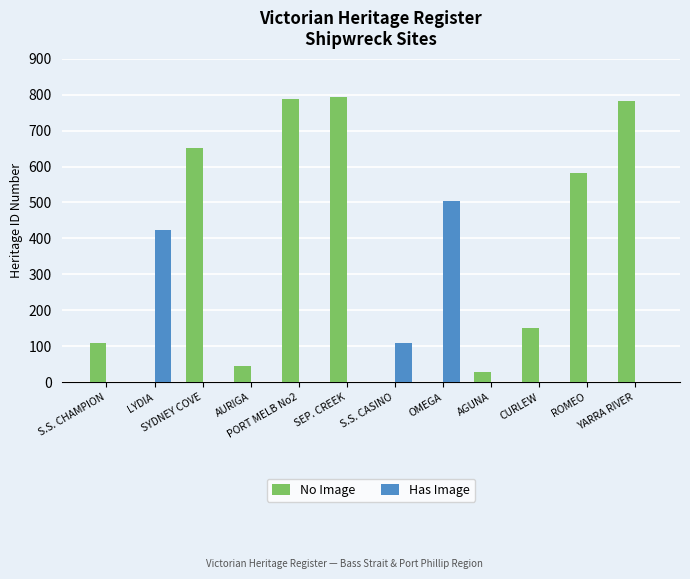

What is the sum of all Has Image values?

1033